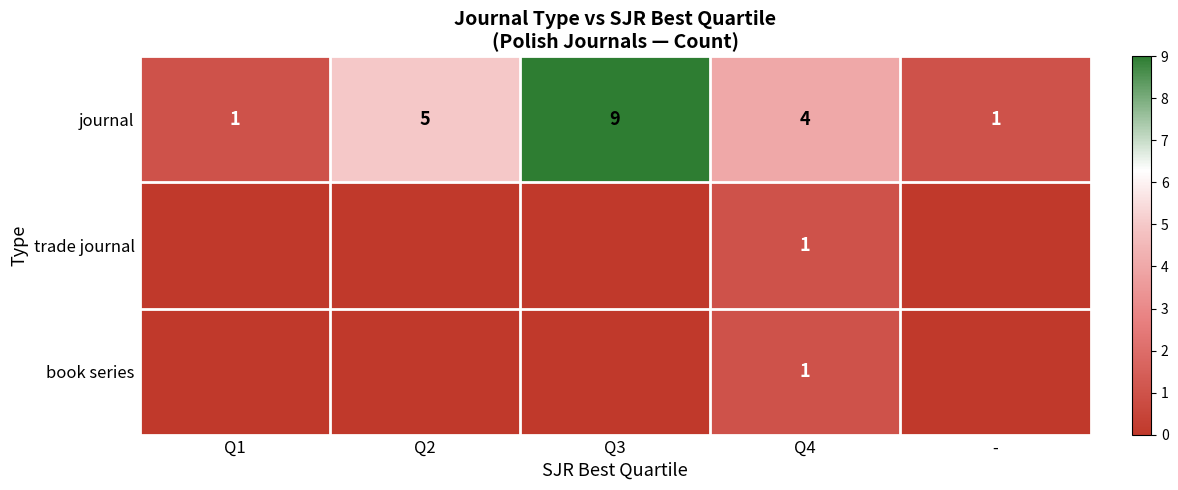

What is the spread (max minus min) of values at Q3?

9